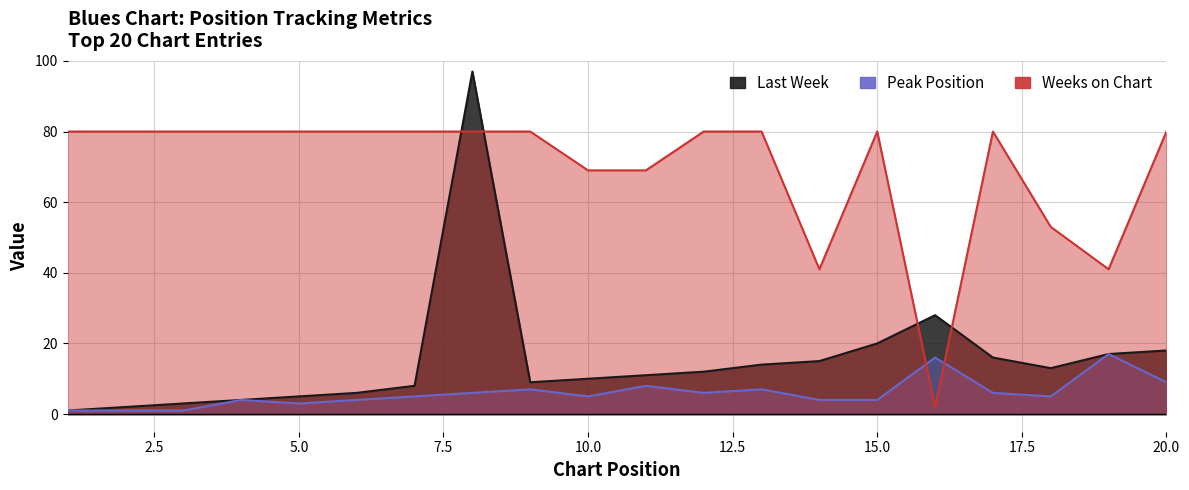

True or false: Peak Position has a value of 5 at 10.0.

True